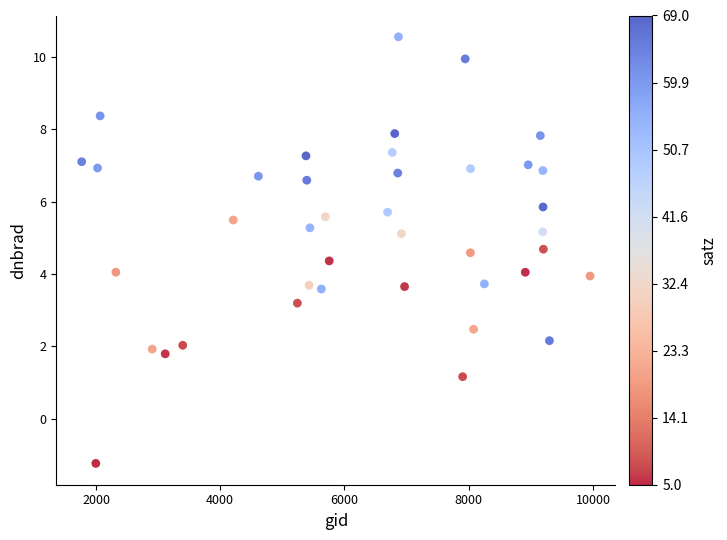

What is the range of Y values (max minus min)?

11.8